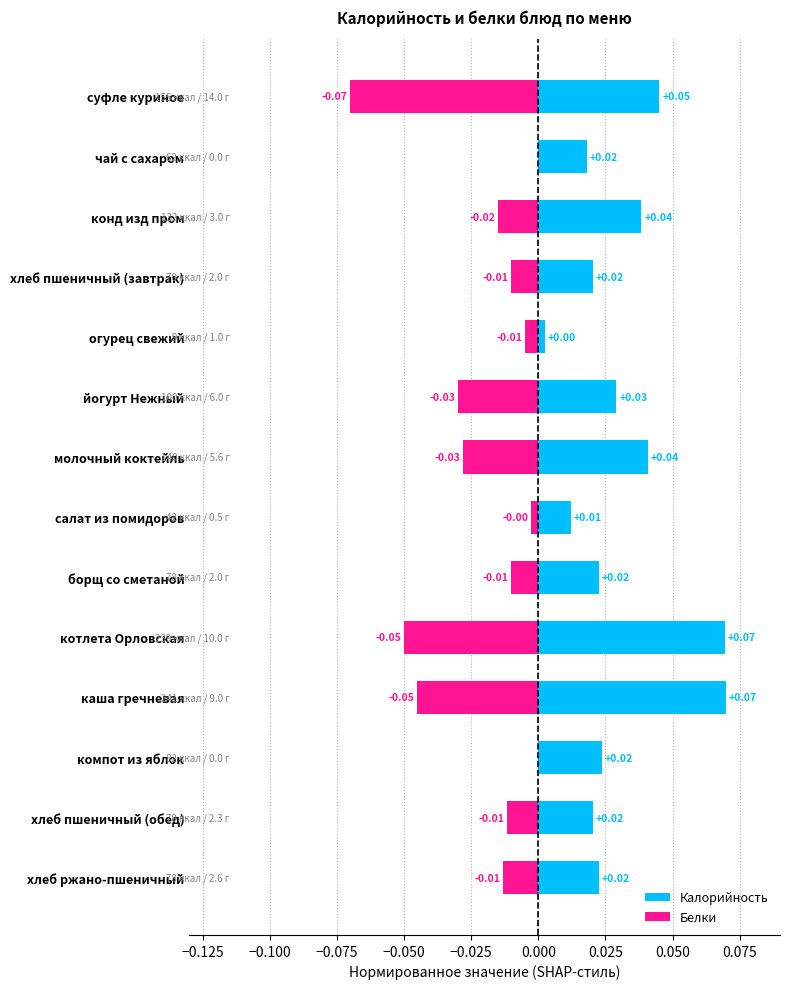

Which series has the largest range (max minus min)?

Белки